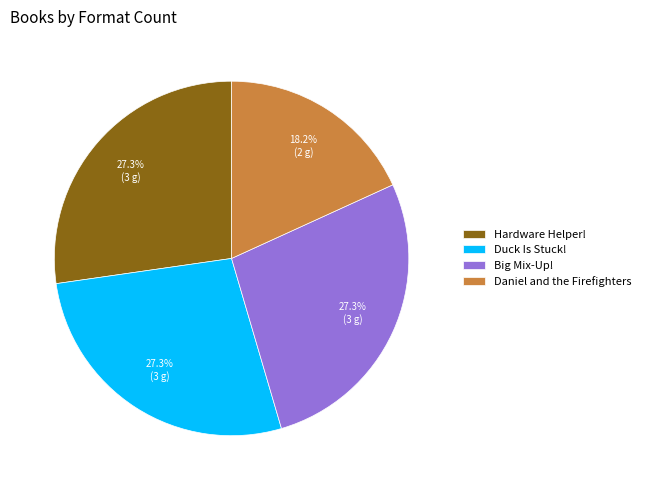

Does Daniel and the Firefighters account for over 50% of the chart?

No